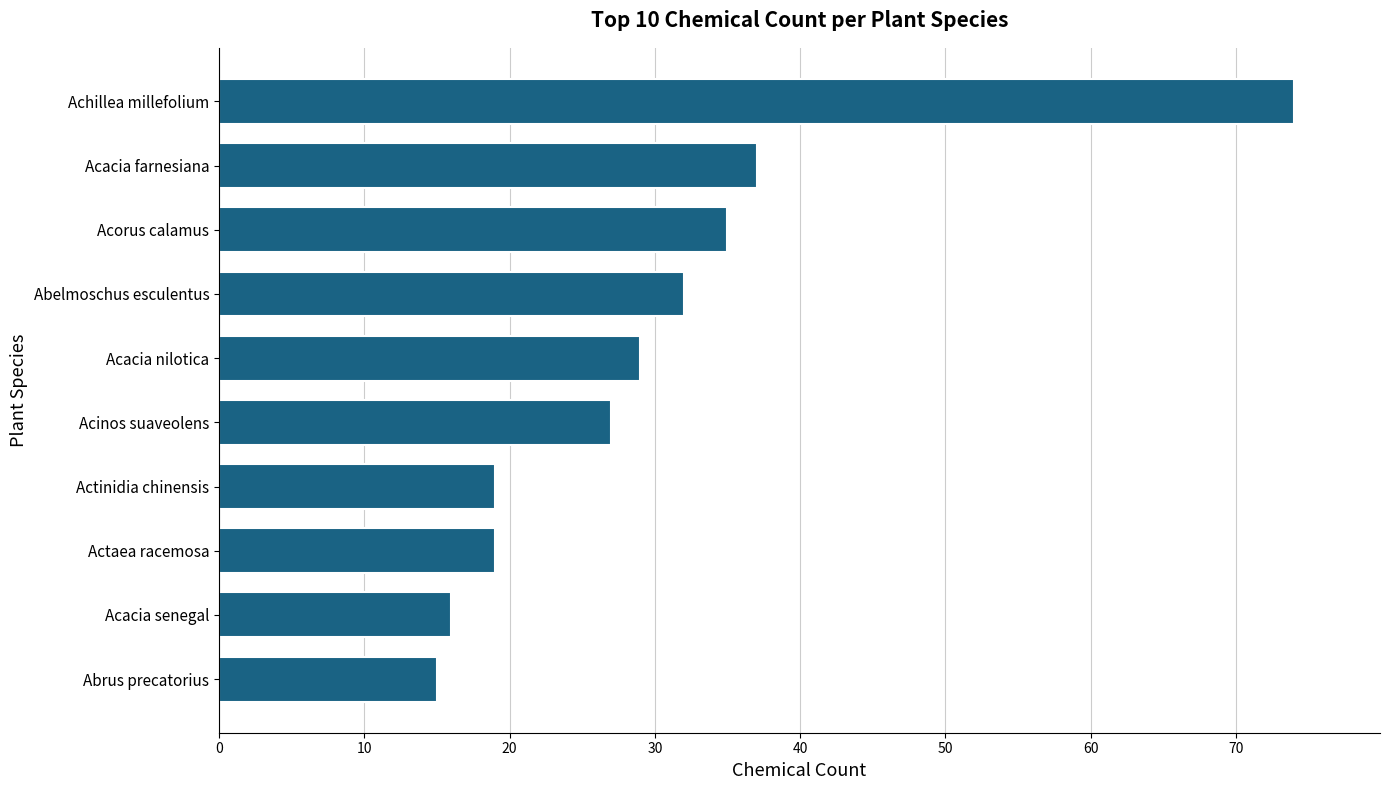

The value at Acacia senegal is 7. True or false?

False